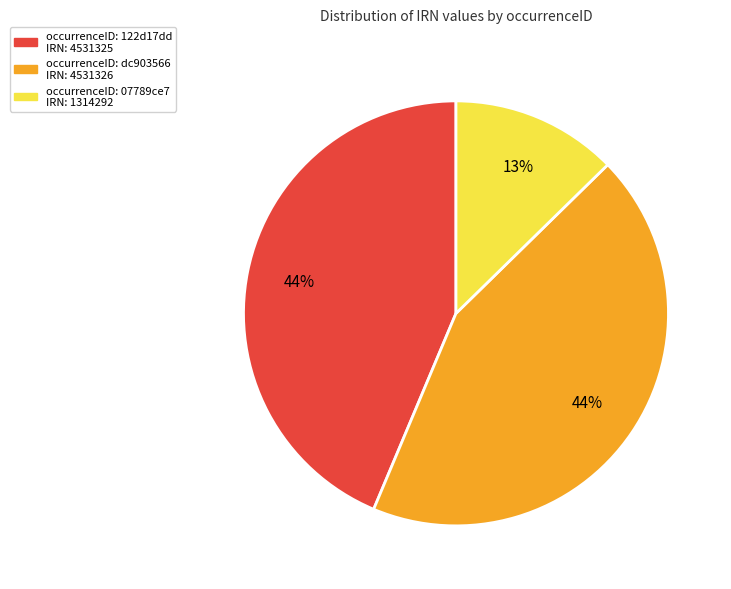

Is there a majority slice in this chart?

No